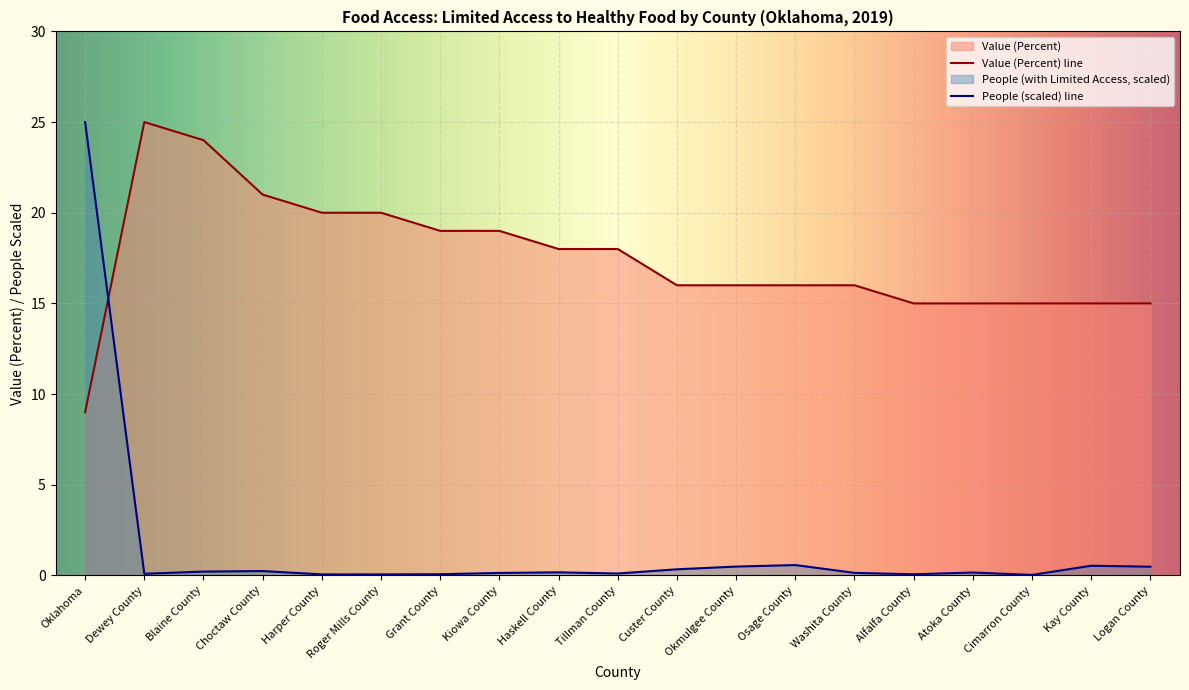

What is the spread (max minus min) of values at Washita County?

15.9